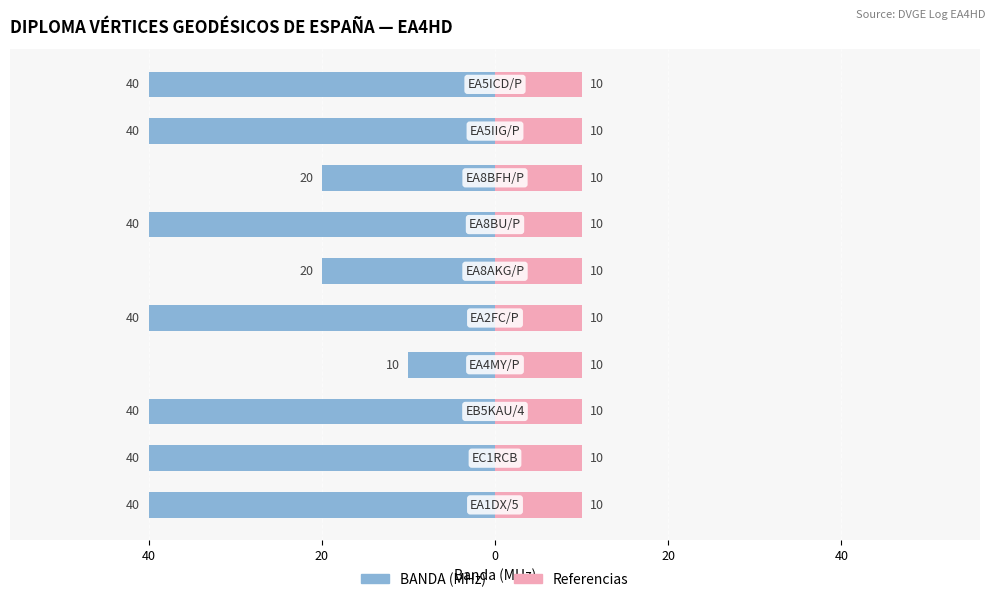

How many BANDA (MHz) values are between -40 and -20?

9